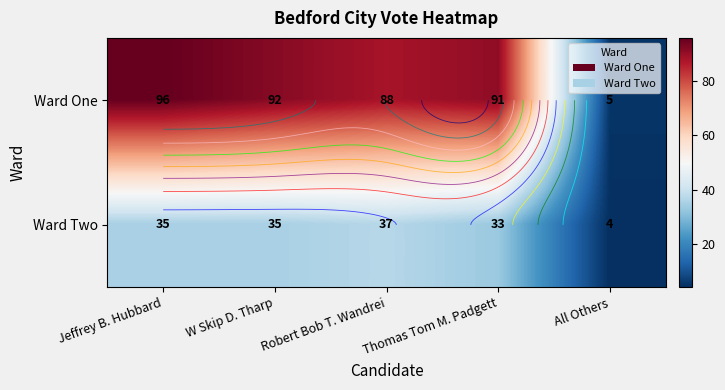

At how many categories does at least one series exceed 12?

4